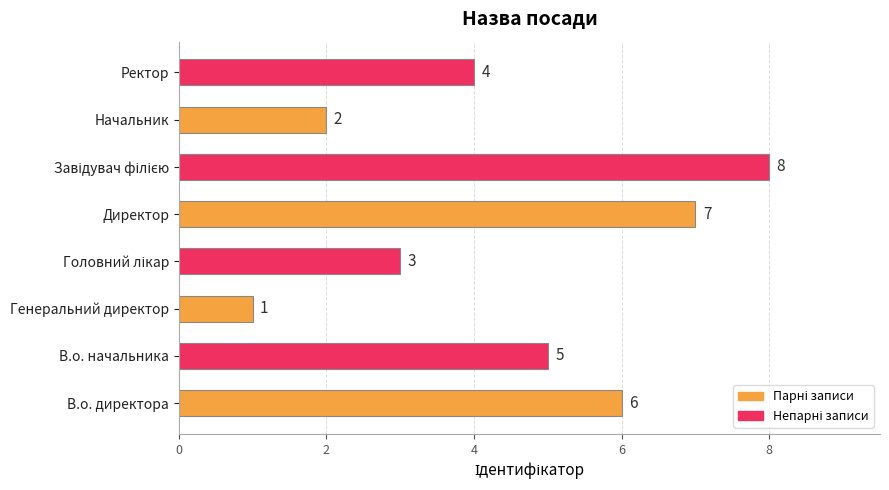

What is the difference between the maximum and minimum values?

7